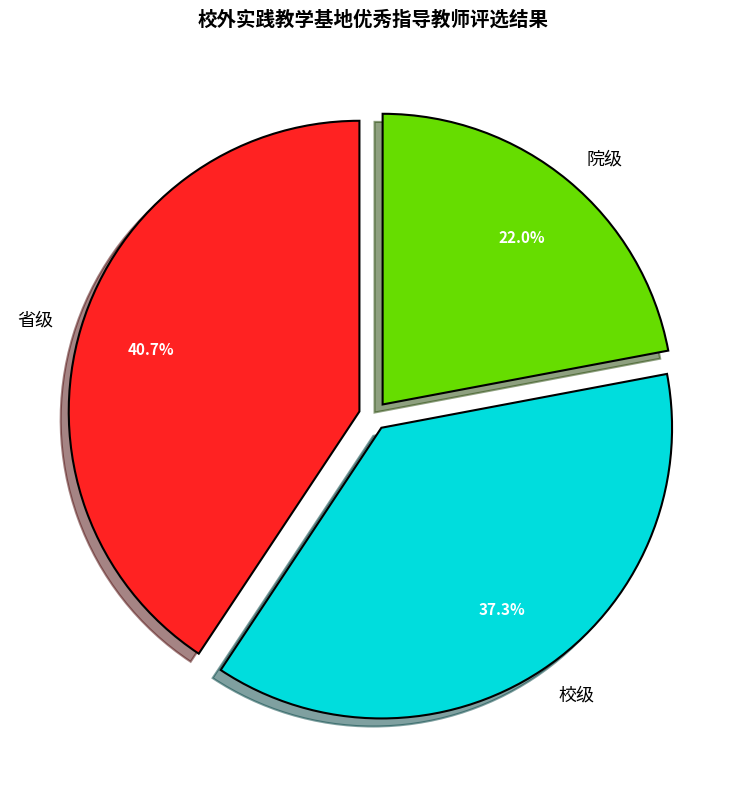

What percentage is the 省级 slice, to the nearest percent?

41%